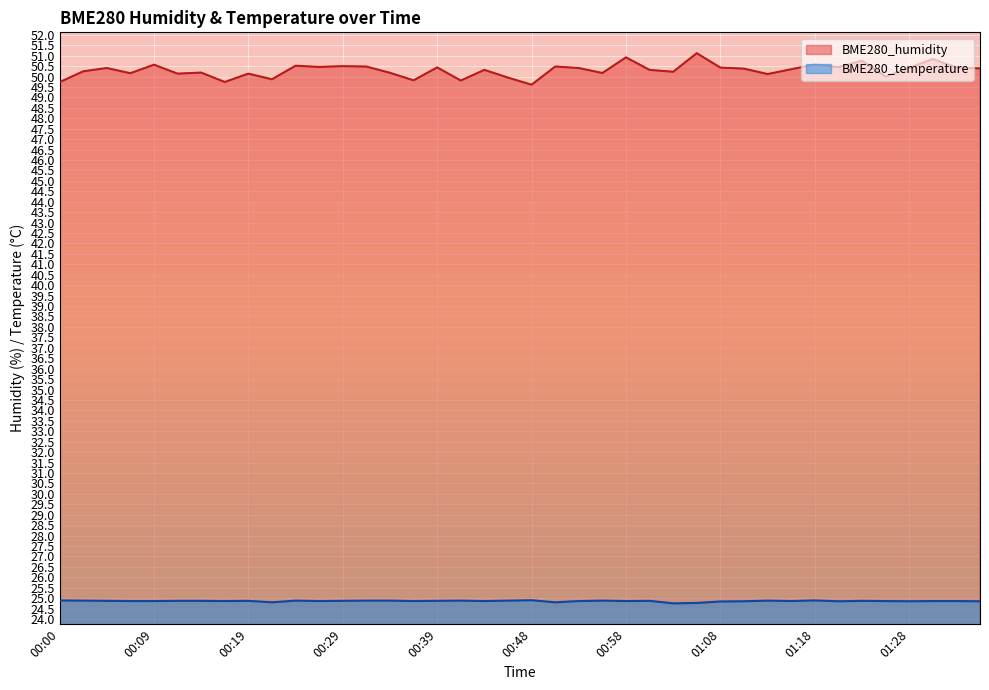

True or false: BME280_humidity has more than 1 interior local peaks.

True